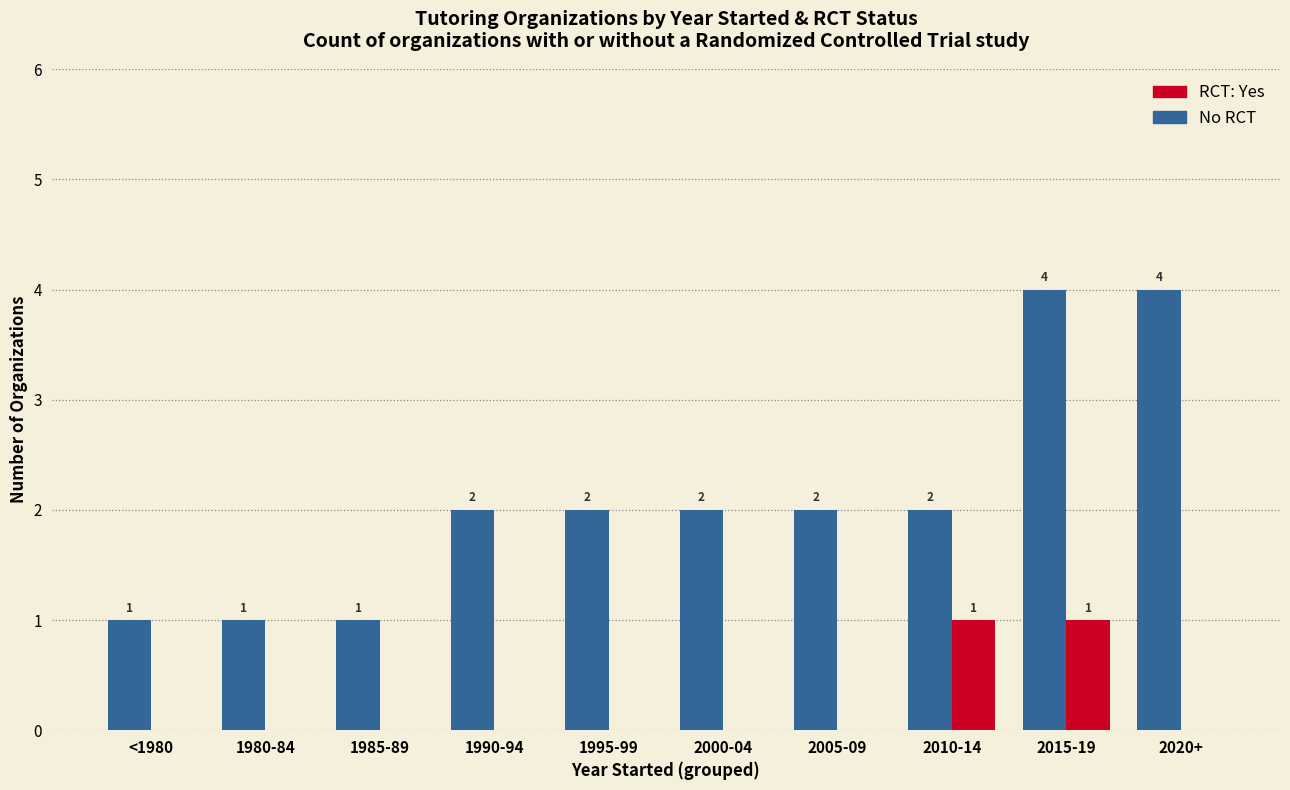

How many groups of bars are there?

10